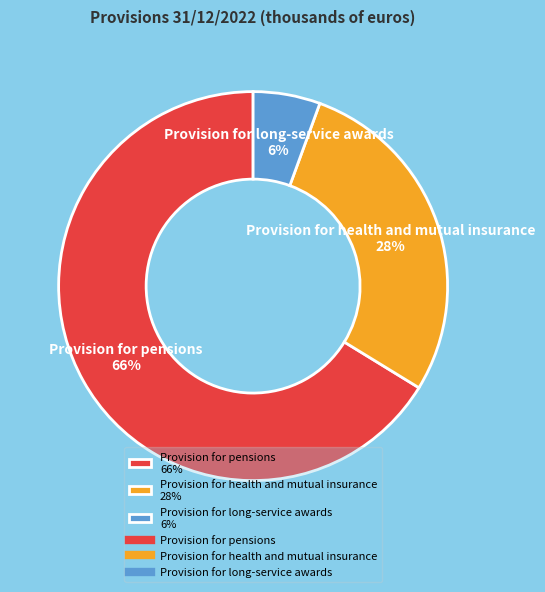

Is it true that Provision for health and mutual insurance is 28% of the pie?

True